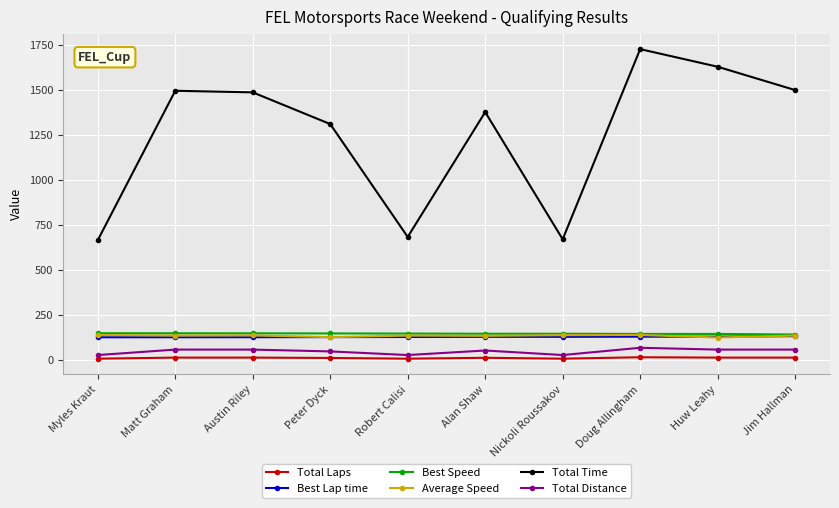

Where does the Total Distance series first go above 55?

Matt Graham